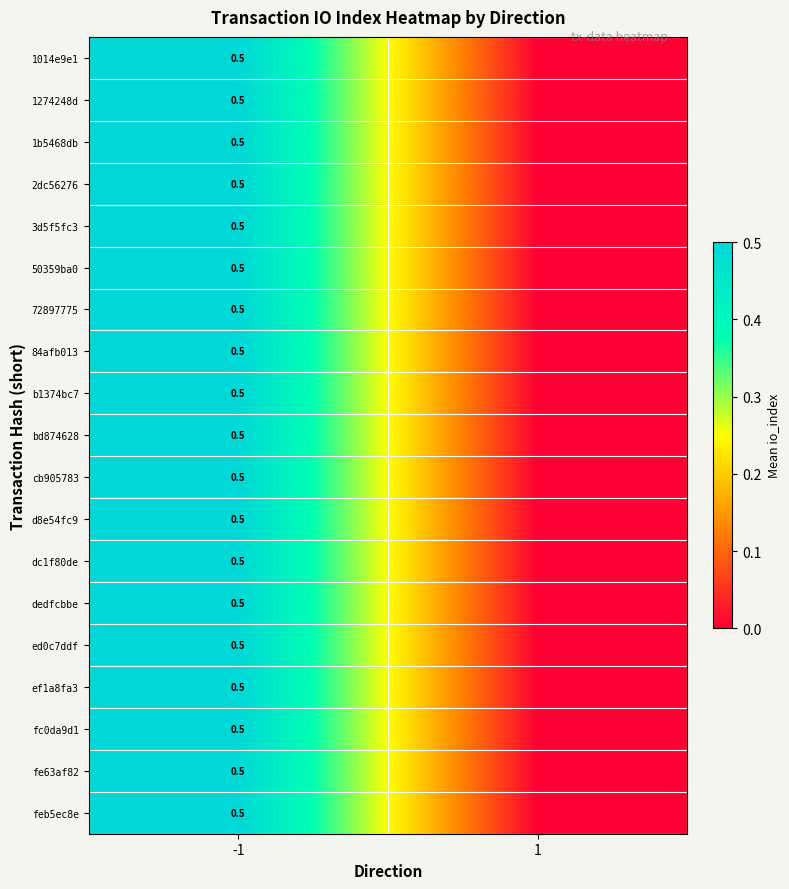

The b1374bc7 series shows 0.5 at -1. True or false?

True